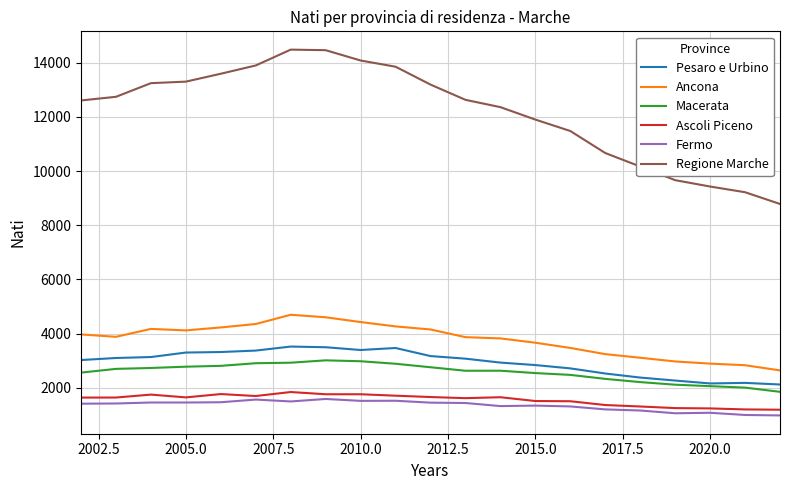

What is the maximum value shown in the chart?

14487